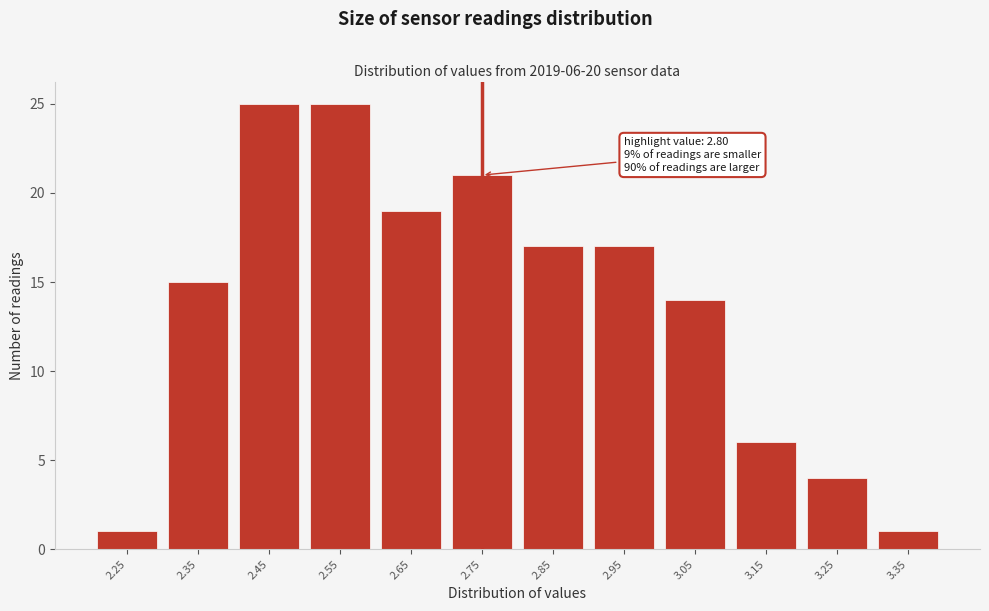

Reading right to left, list all the values displayed in this chart.

1	4	6	14	17	17	21	19	25	25	15	1